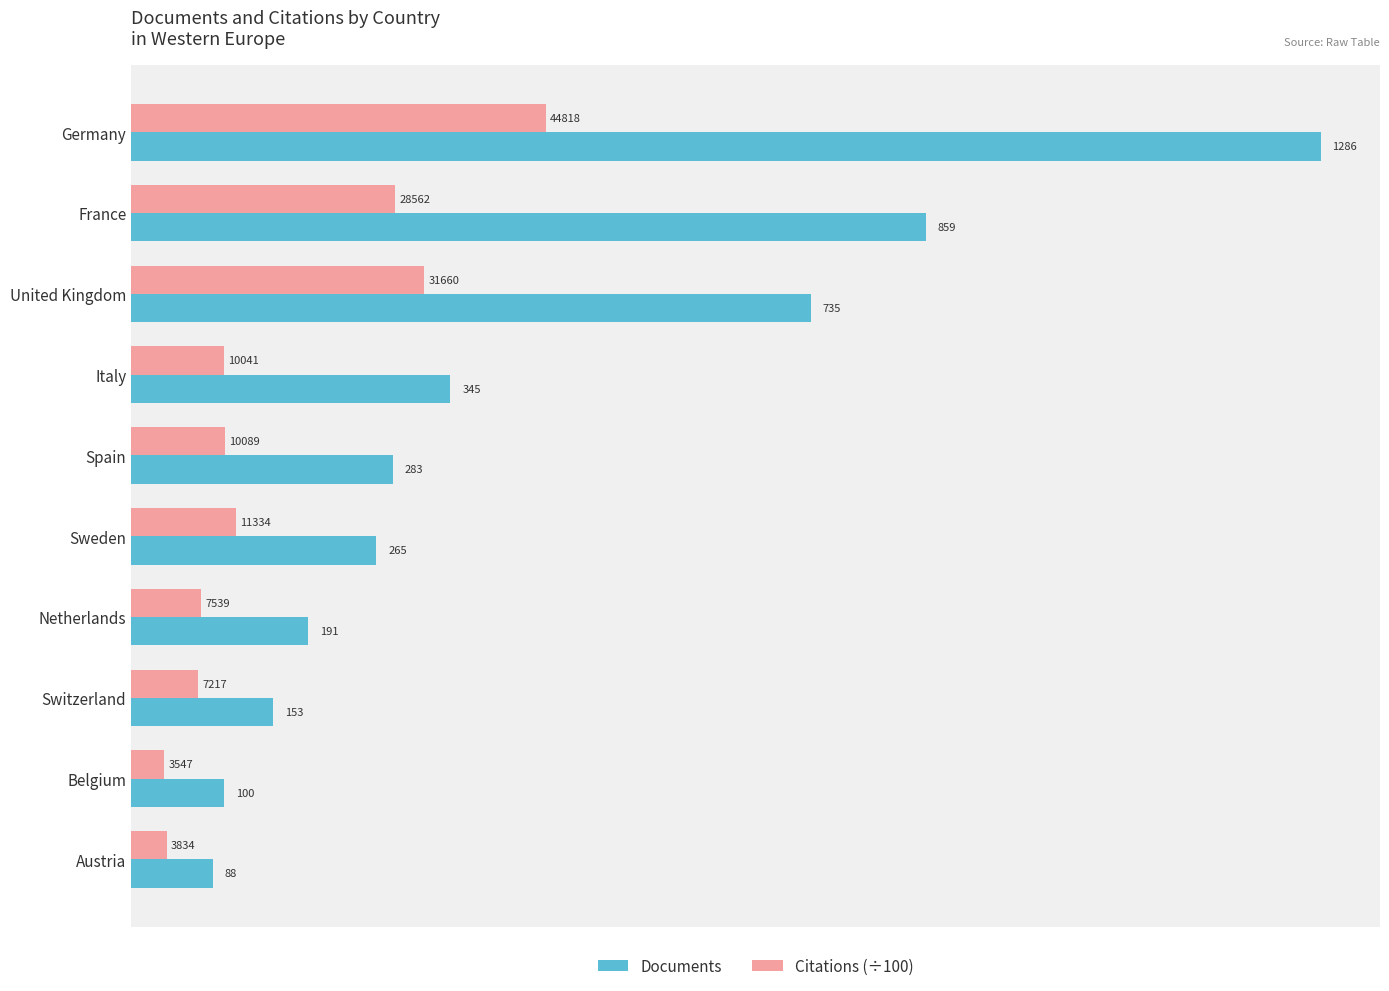

What is the sum of all Documents values?

4305.0